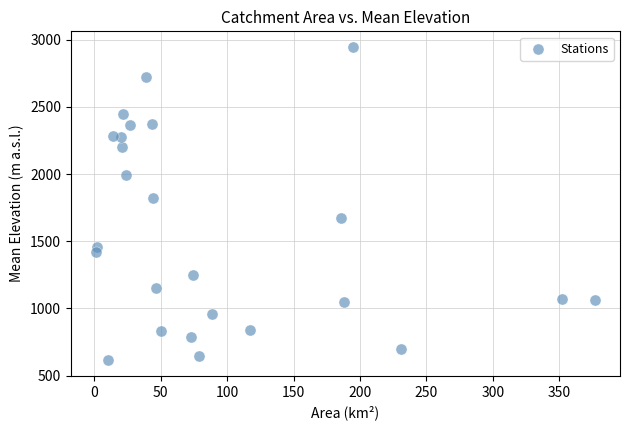

What is the range of Y values (max minus min)?

2330